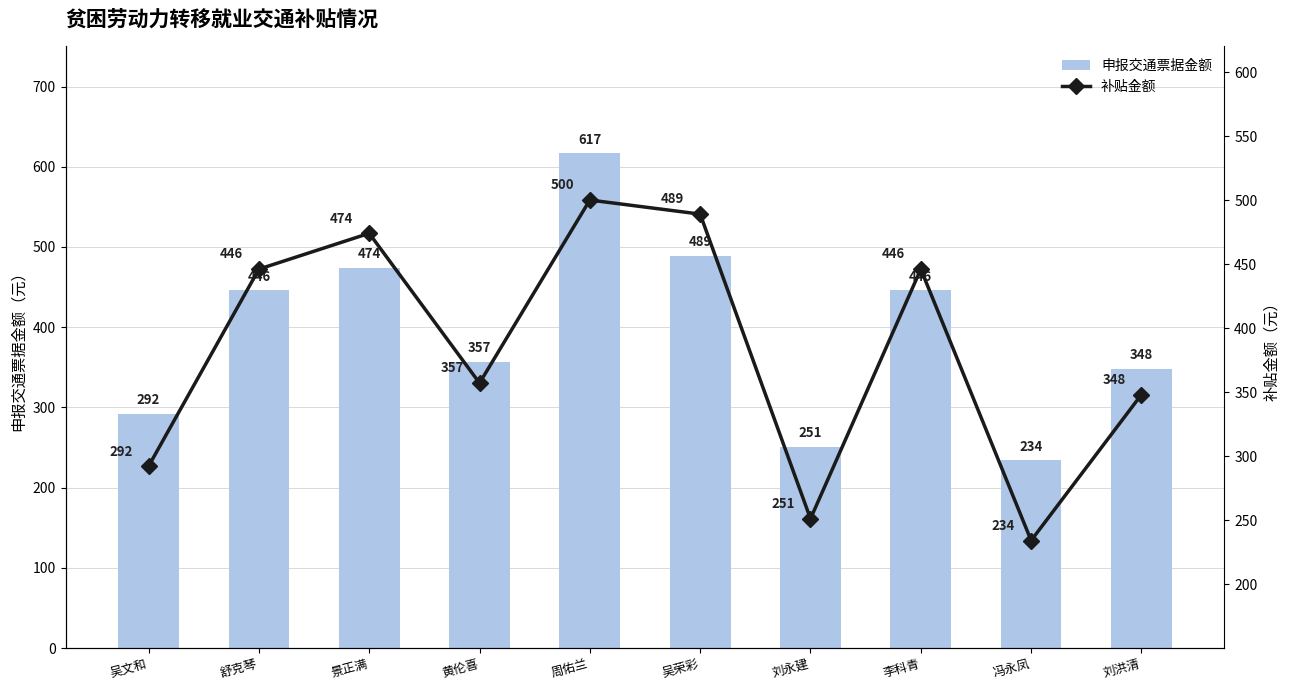

What are all the series names shown in the legend?

申报交通票据金额, 补贴金额